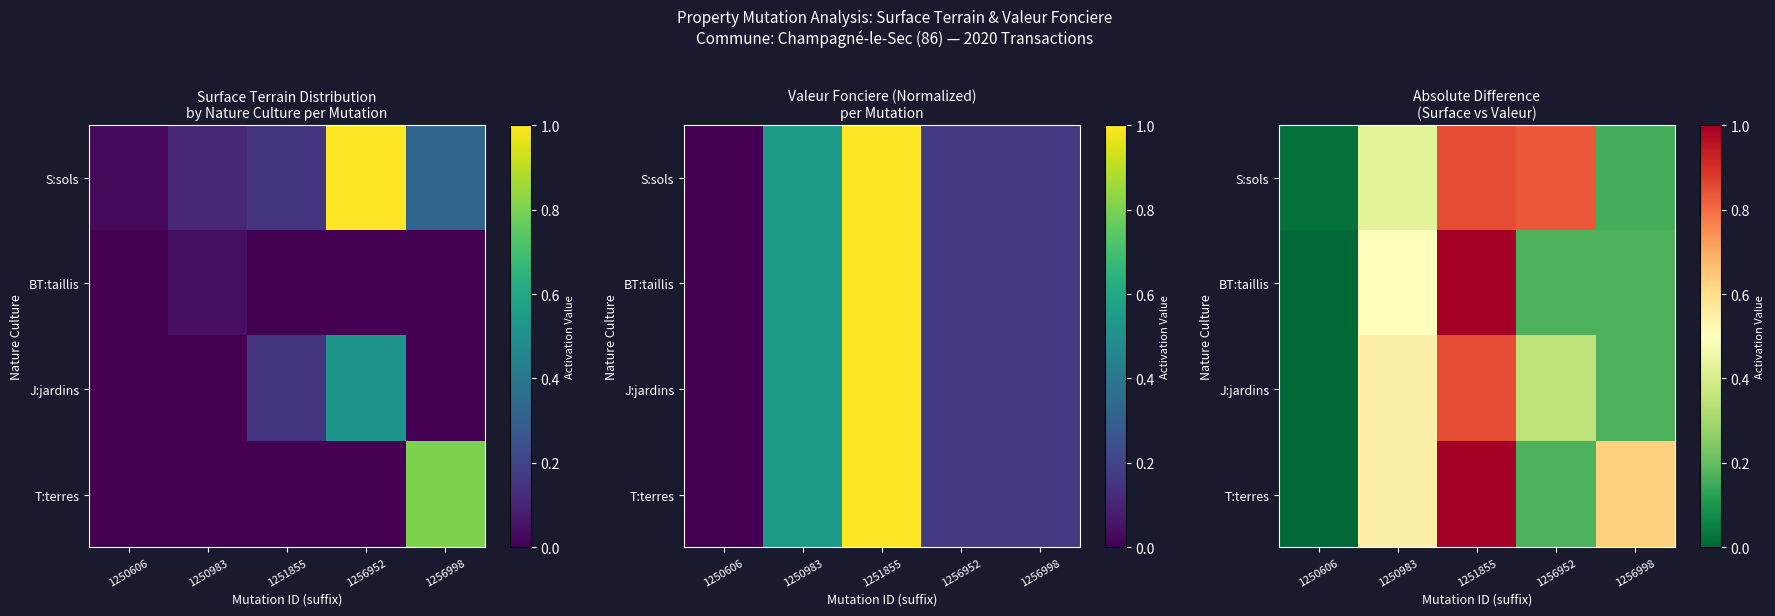

Is the value of S:sols at 1256952 greater than the value of BT:taillis at 1250606?

Yes